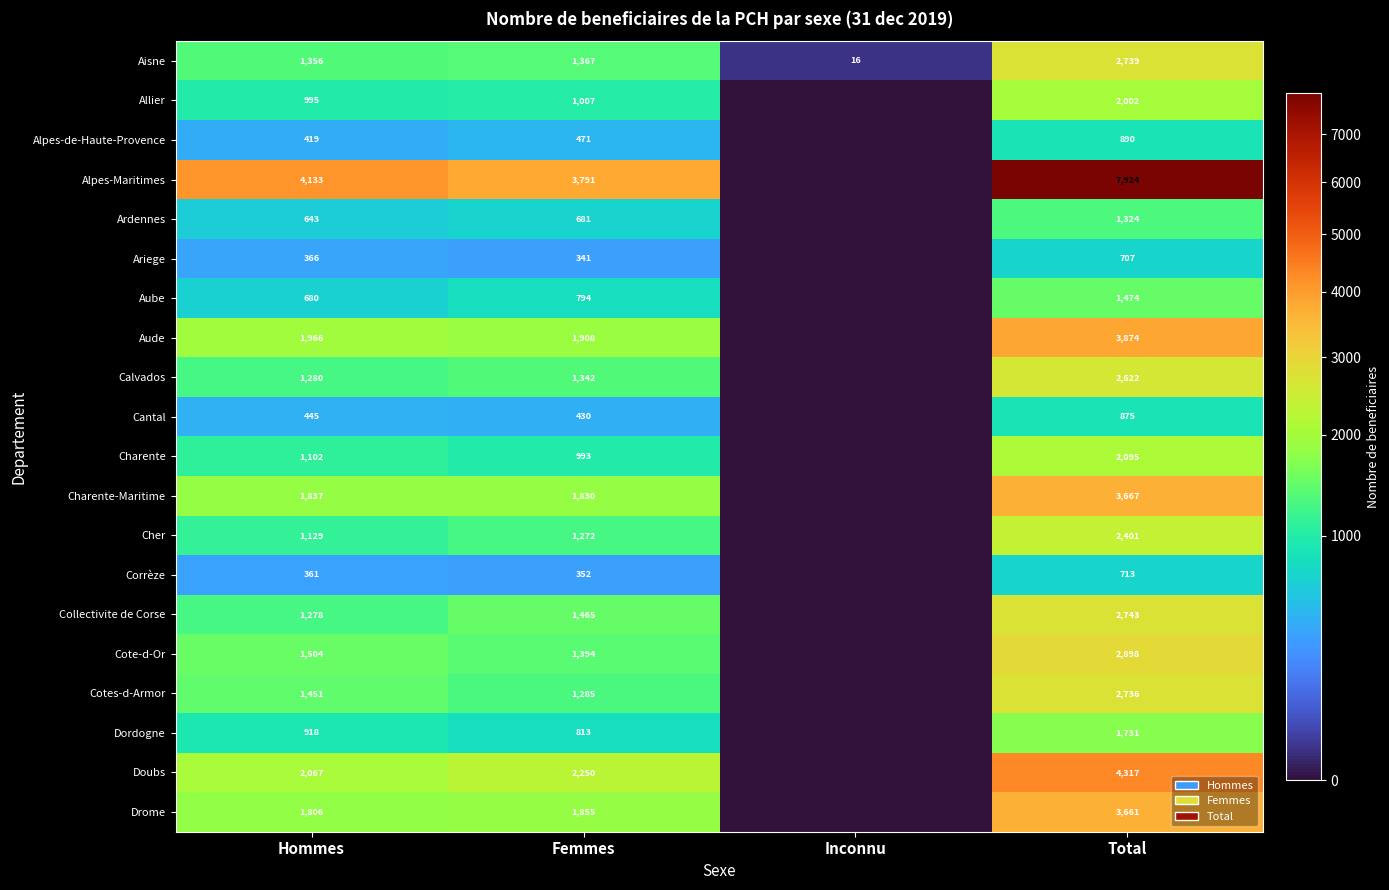

What is the difference between the second highest and minimum values in the Aisne series?

1351